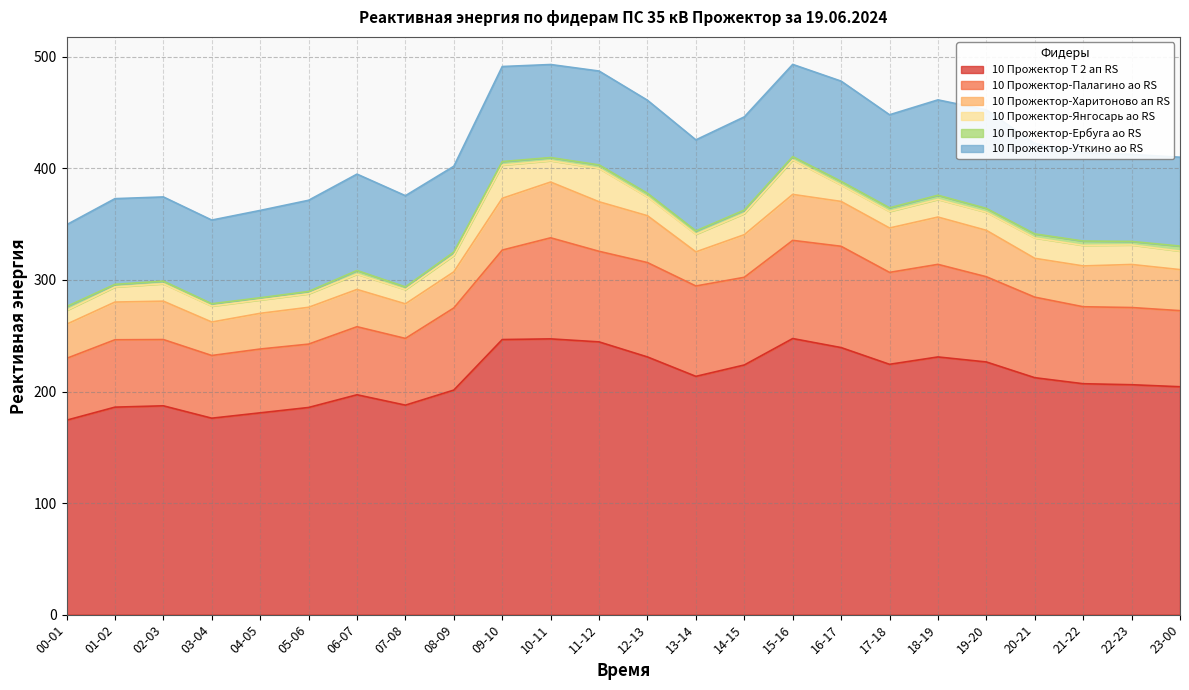

What is the difference between the highest and lowest values at 23-00?

199.8